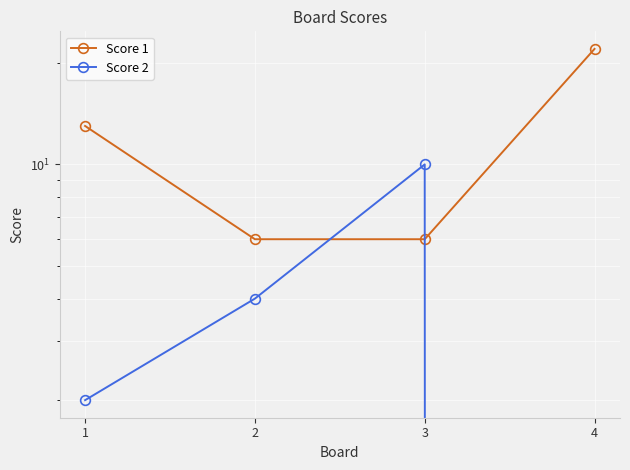

How many data points in Score 1 are less than 13?

2